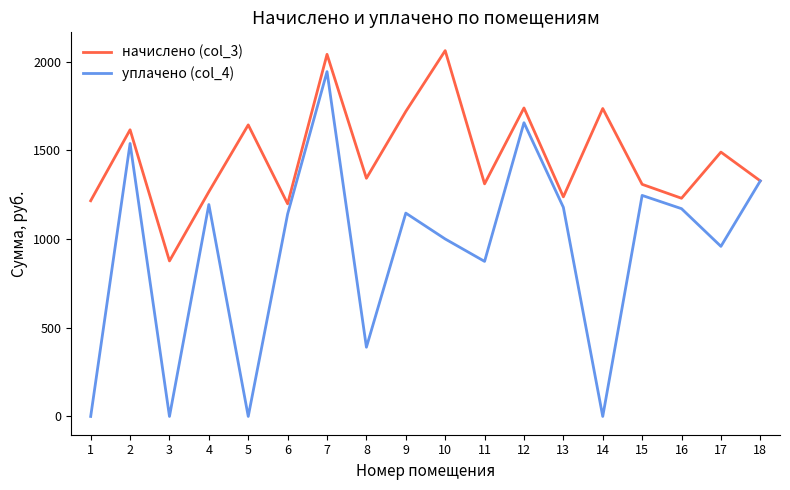

The value of уплачено (col_4) at 18 is 1327.3. True or false?

True